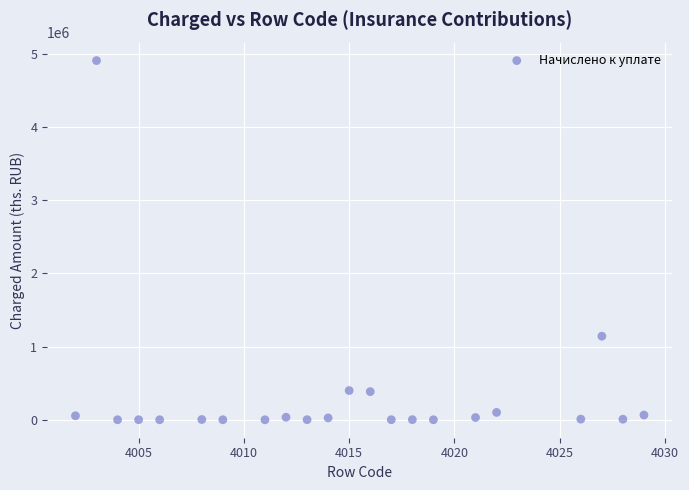

What is the range of Y values (max minus min)?

4903621